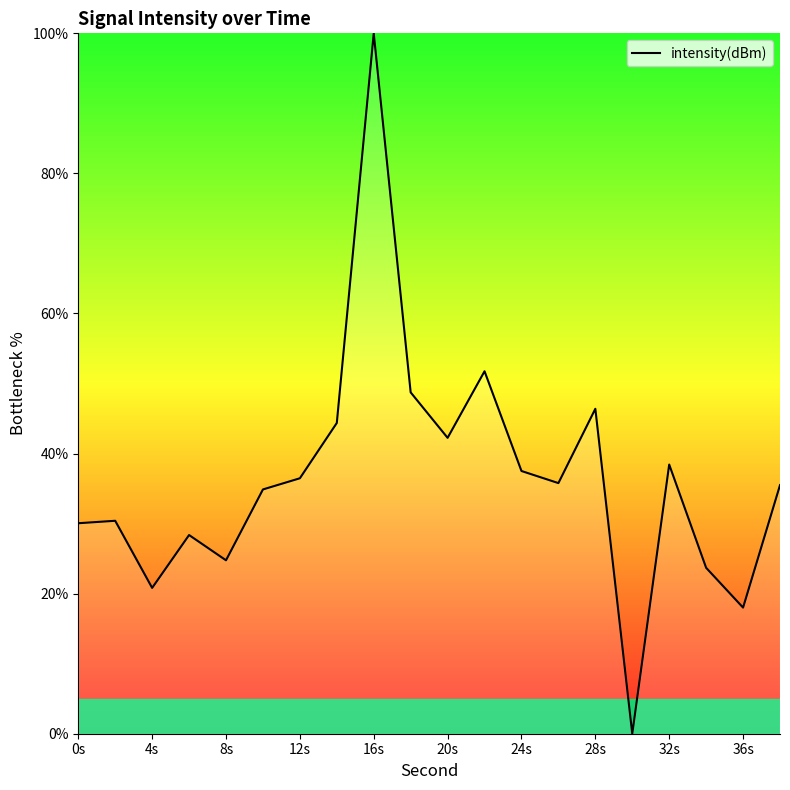

What is the maximum value shown in the chart?

100.0